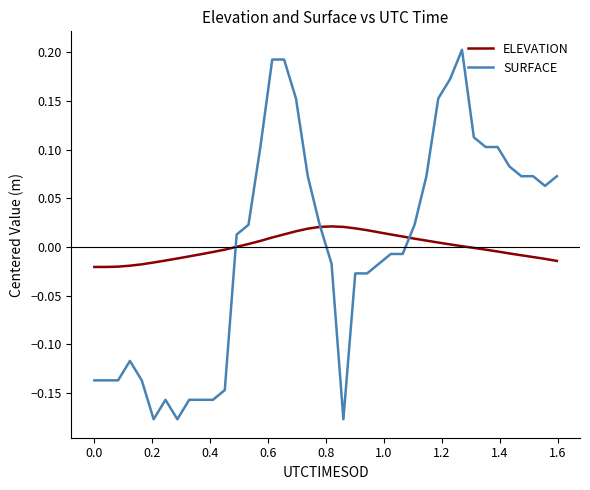

How many lines are shown in the chart?

2